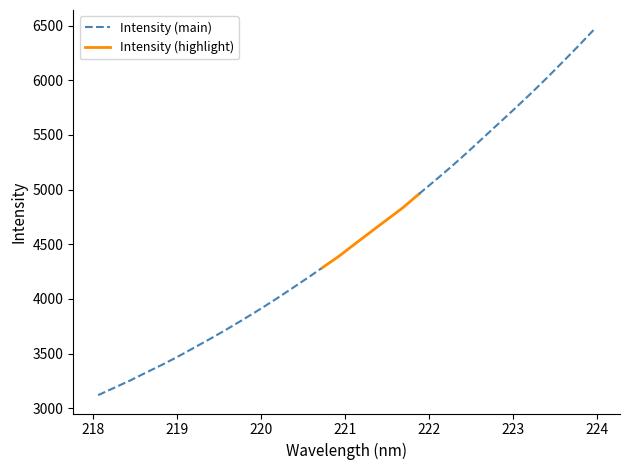

Reading right to left, list all the values displayed in this chart.

6474.2	6320.0	6170.5	6022.8	5880.1	5742.3	5606.9	5472.0	5337.2	5206.5	5081.5	4958.9	4833.9	4723.5	4613.0	4501.6	4388.8	4287.1	4186.1	4087.4	3990.2	3897.1	3807.3	3720.1	3635.7	3554.7	3473.9	3398.1	3326.6	3253.4	3186.2	3119.0